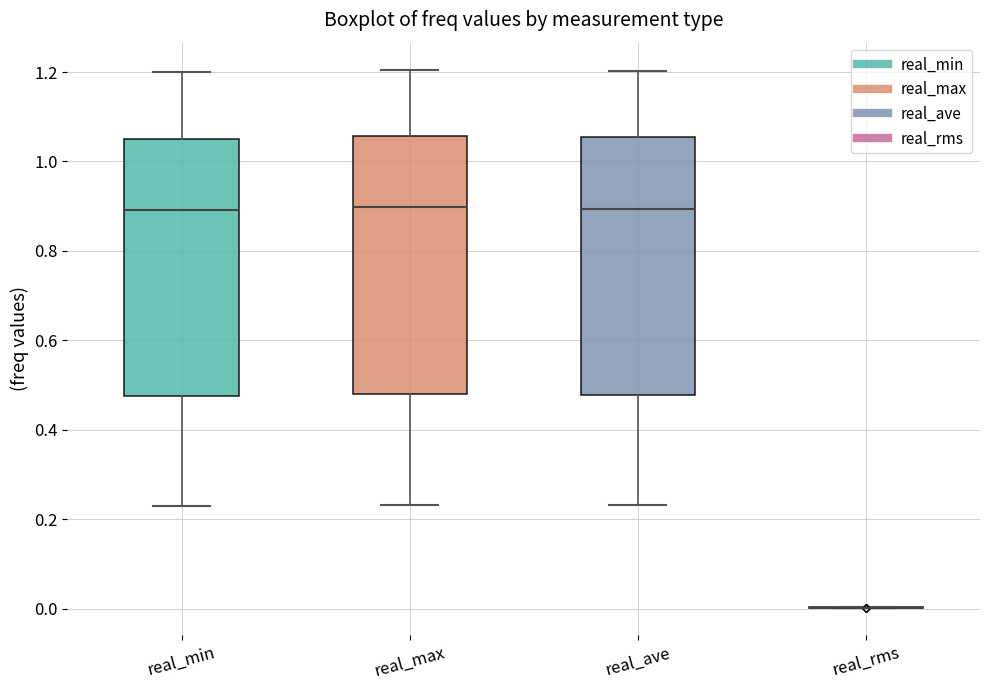

Reading left to right, read every box against the y-axis: the position of its median line, the range the box covers, and the ends of its whiskers. The values are not printed on the chart, so give them approximately, as read against the axis.

real_min: median 0.90, box 0.48 to 1.06, whiskers 0.24 to 1.20
real_max: median 0.90, box 0.48 to 1.06, whiskers 0.24 to 1.20
real_ave: median 0.90, box 0.48 to 1.06, whiskers 0.24 to 1.20
real_rms: box collapsed to a line at 0.00, whiskers 0.00 to 0.00